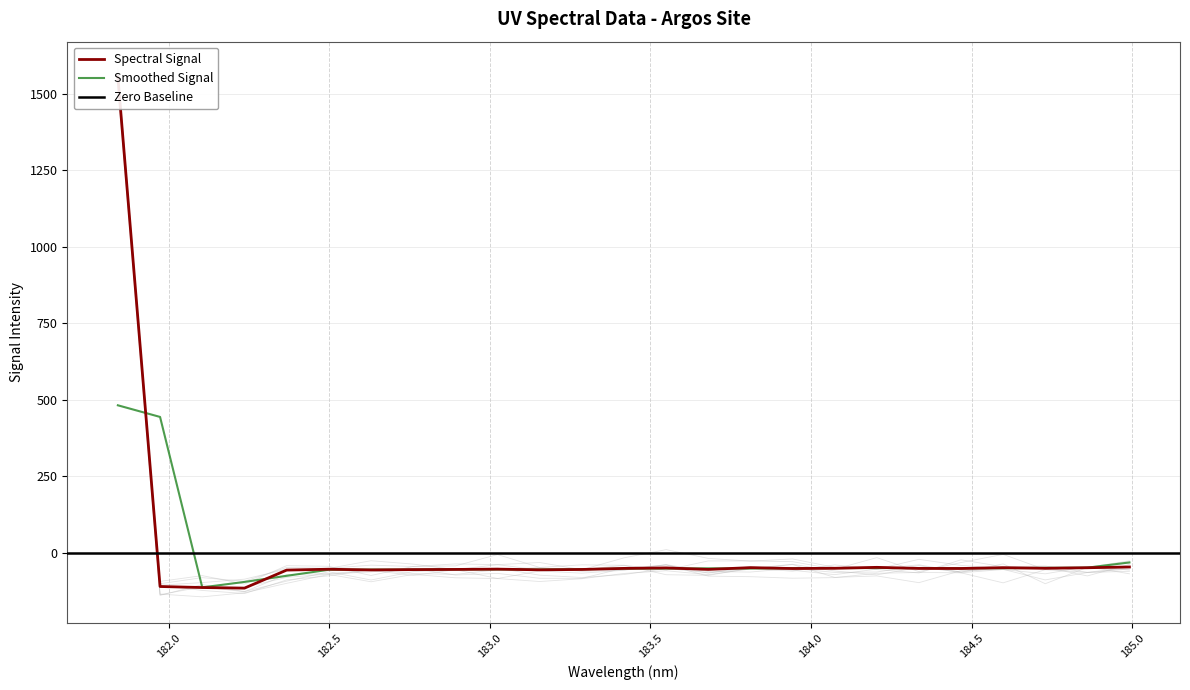

The value at 184.2046578328 is -48.3. True or false?

True